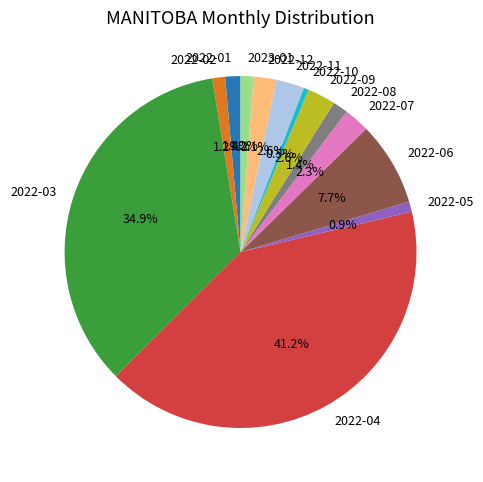

Which has a higher value, 2022-04 or 2022-09?

2022-04